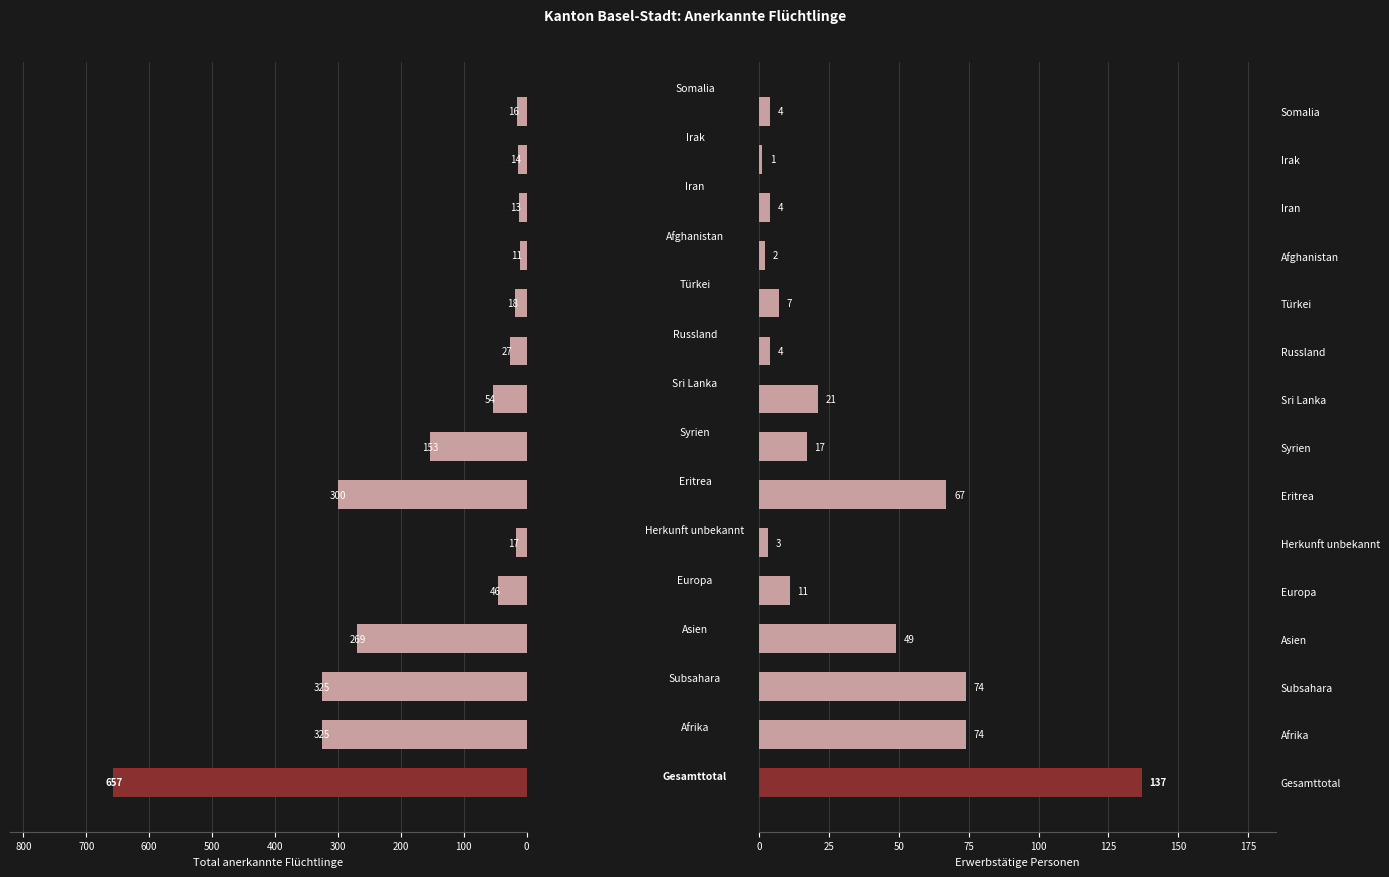

Count the number of categories in the chart.

15